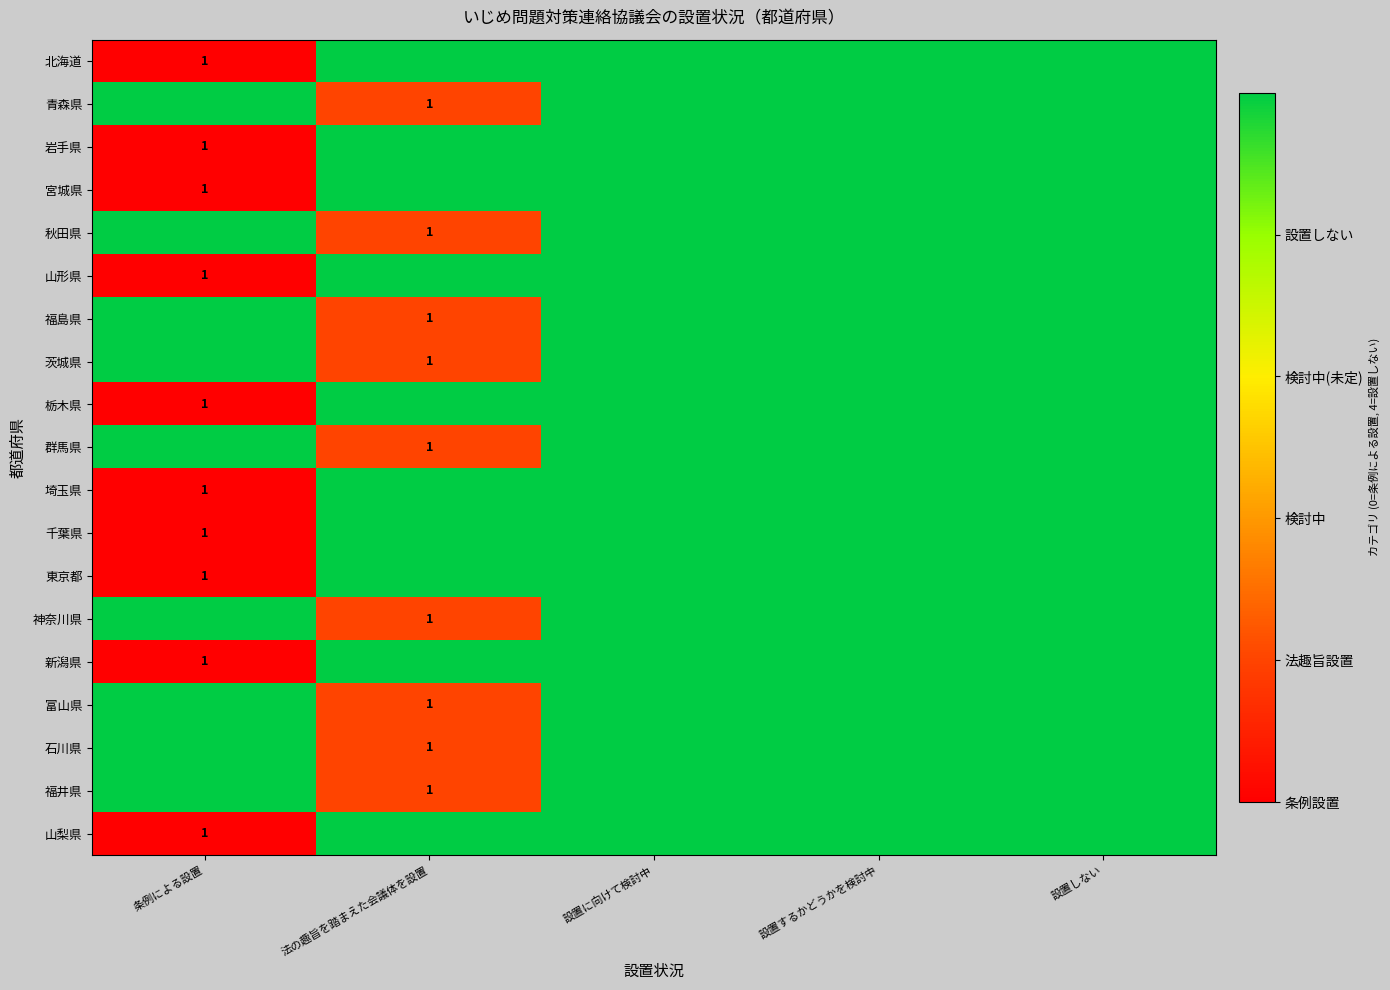

True or false: 東京都 has a value of 1 at 条例による設置.

True